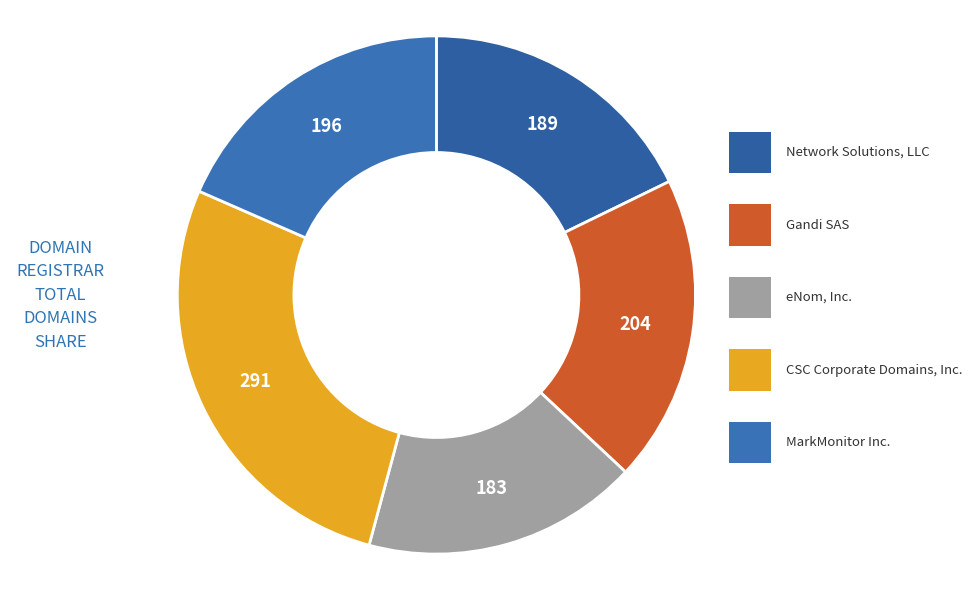

How many segments does this pie chart have?

5